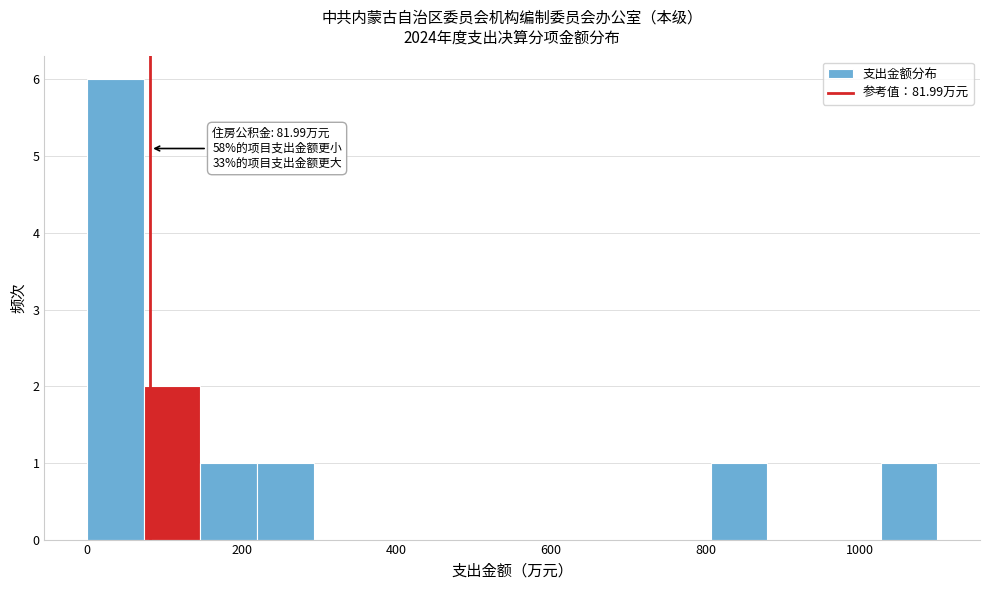

Around what value on the x-axis is the tallest bar? Give the approximate position of its centre, as read against the axis.

40